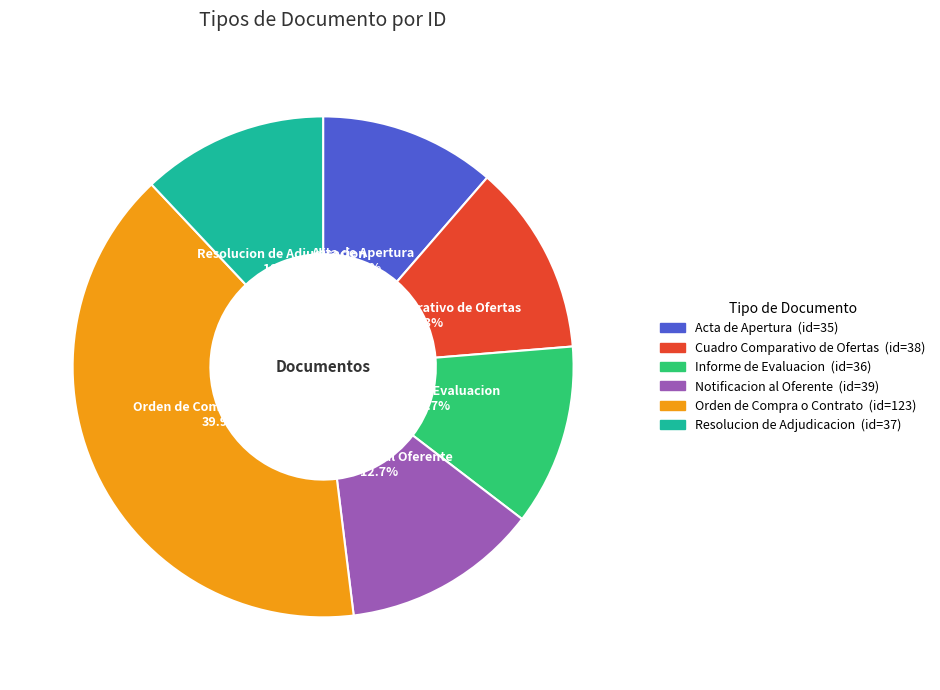

Is it true that Orden de Compra o Contrato is 40% of the pie?

True